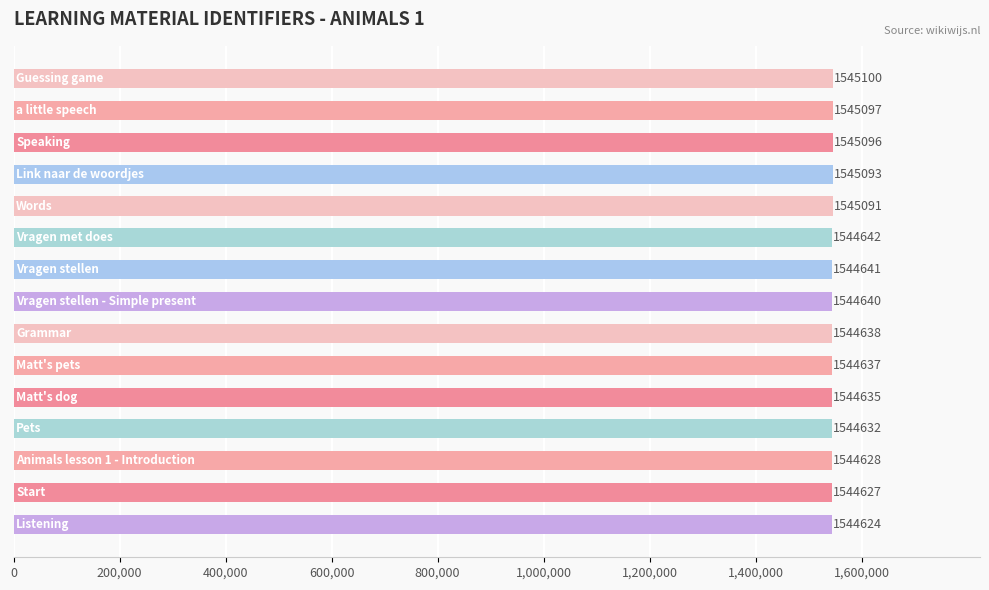

What is the value of the 4th bar from the top?

1545093